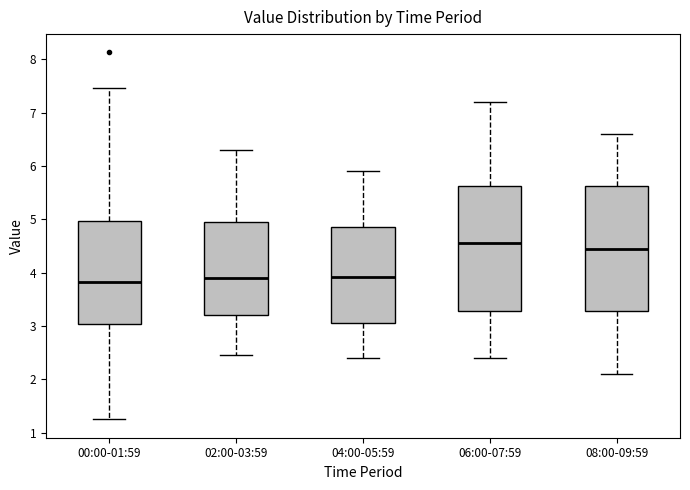

Reading left to right, transcribe this box plot: for each box, give where its median line is, the range the box spans, and where its two whiskers end, as read against the y-axis. The values are not printed on the chart, so give them approximately, as read against the axis.

00:00-01:59: median 3.8, box 3.0 to 5.0, whiskers 1.3 to 7.5
02:00-03:59: median 3.9, box 3.2 to 5.0, whiskers 2.5 to 6.3
04:00-05:59: median 3.9, box 3.1 to 4.9, whiskers 2.4 to 5.9
06:00-07:59: median 4.6, box 3.3 to 5.6, whiskers 2.4 to 7.2
08:00-09:59: median 4.5, box 3.3 to 5.6, whiskers 2.1 to 6.6